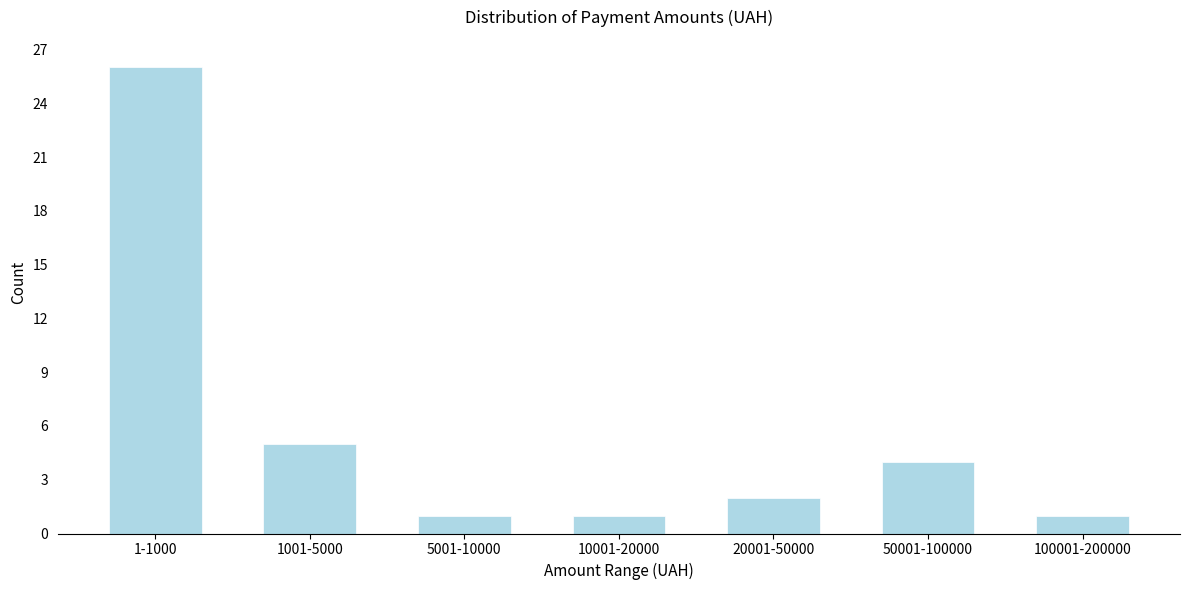

Reading right to left, transcribe all the data shown in this chart.

1	4	2	1	1	5	26